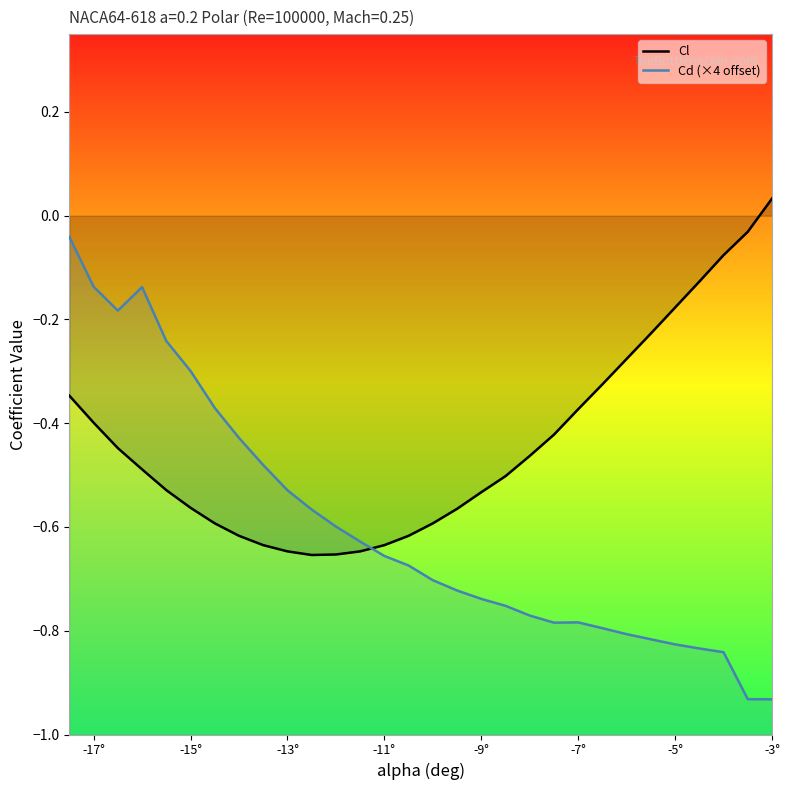

What is the difference between the maximum and minimum values in the Cd (×4 offset) series?

0.9